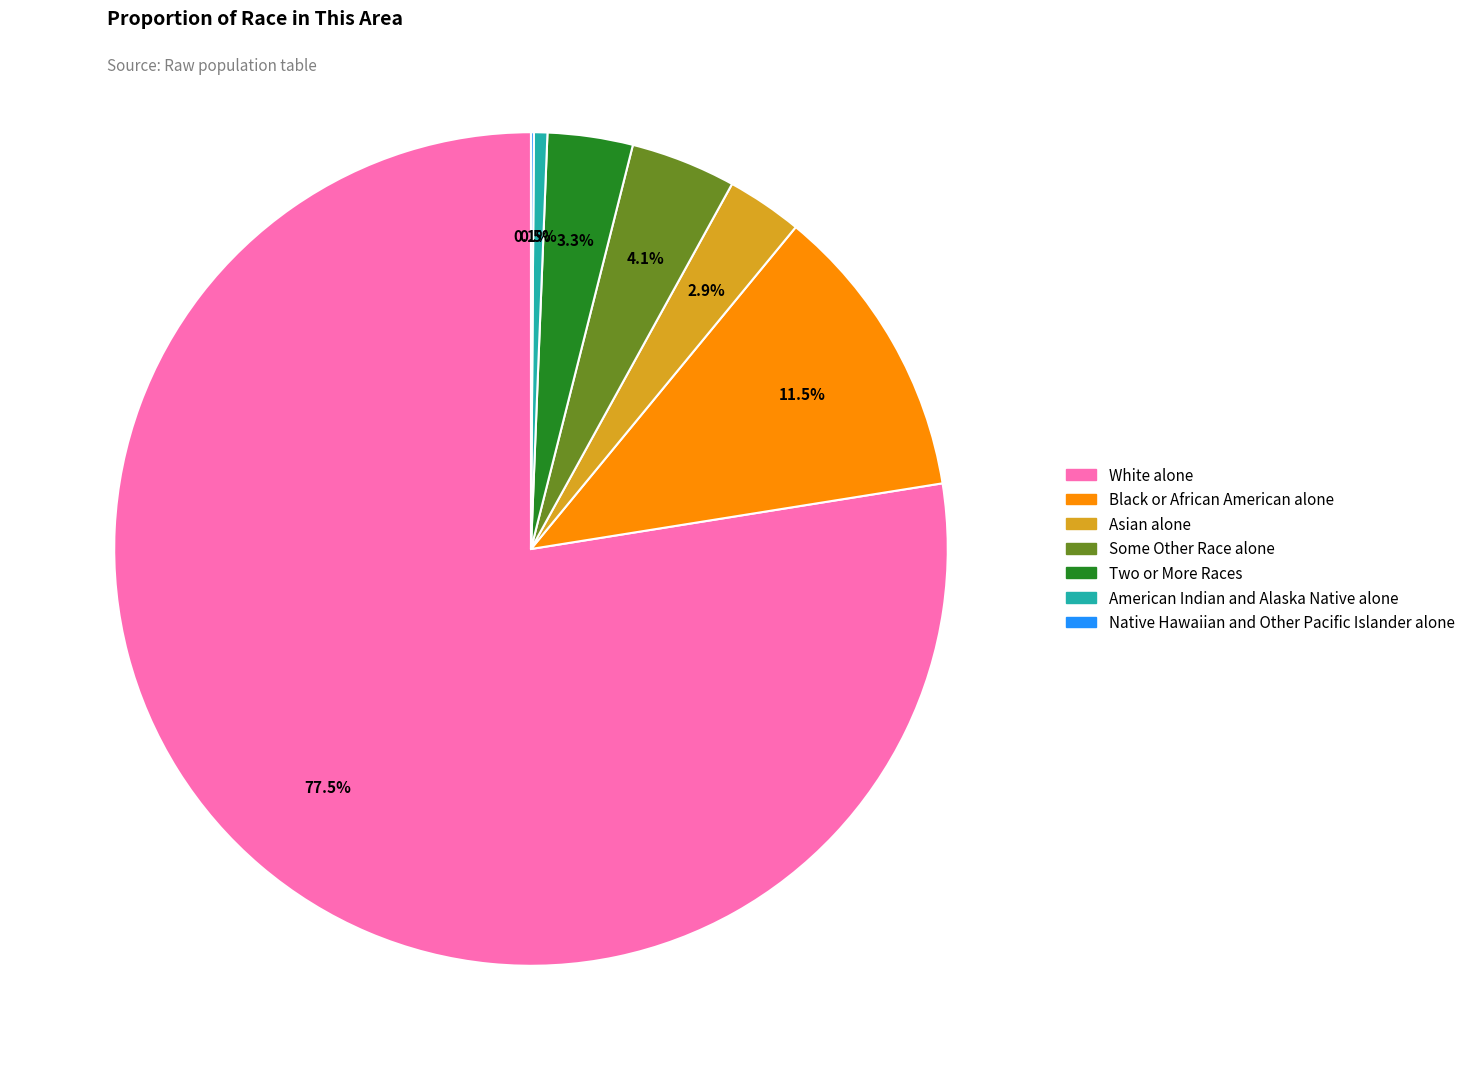

Is the sum of White alone and Asian alone greater than half?

Yes